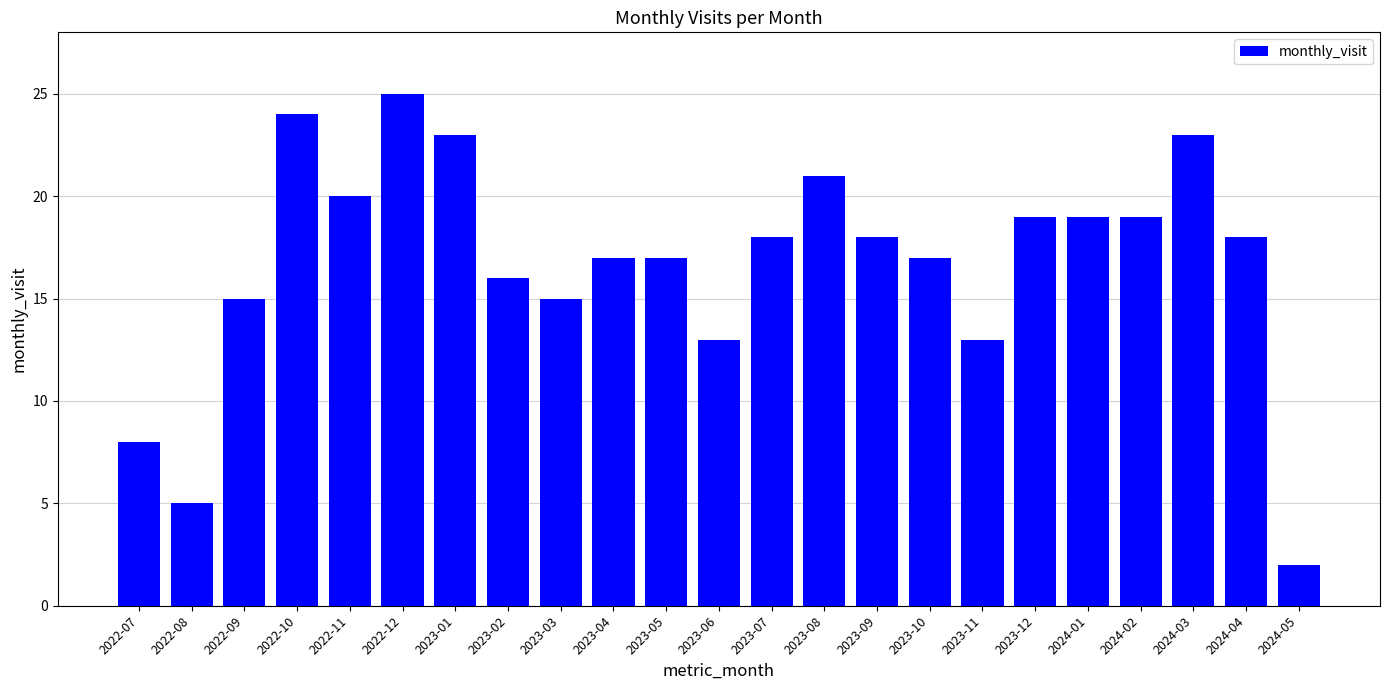

Is it true that the value at 2023-11 is 13?

True